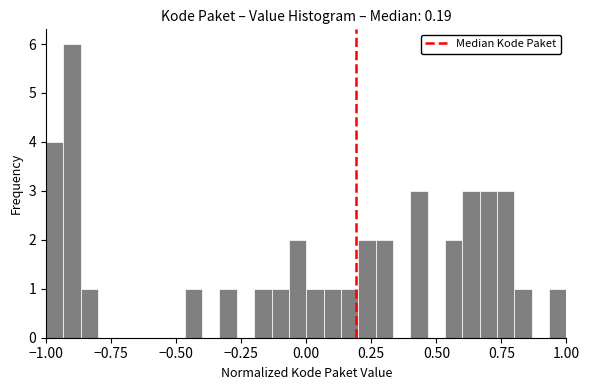

Read against the x-axis, roughly where is the centre of the tallest bar?

-0.90